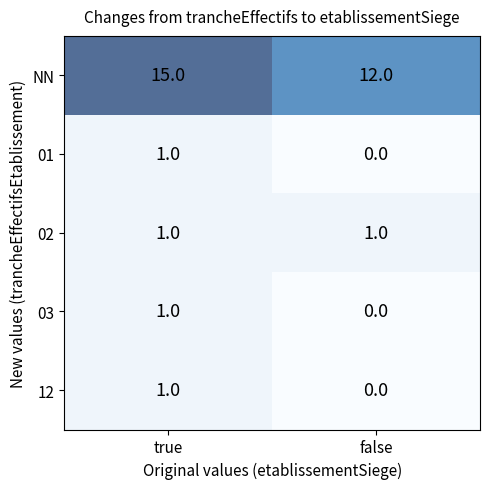

Rank the categories by 01 value from highest to lowest.

true, false